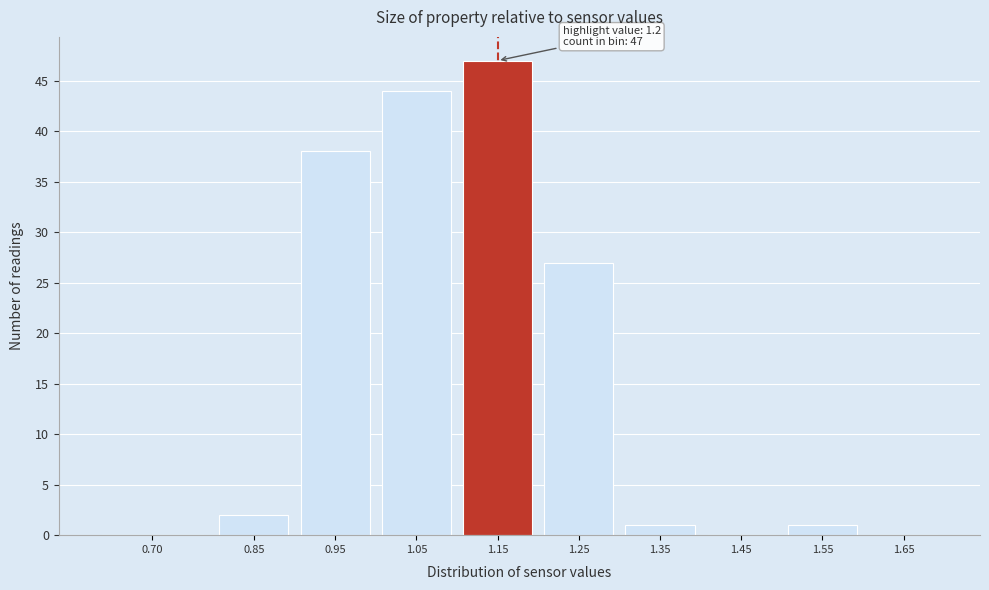

Reading left to right, transcribe all the data shown in this chart.

0.70=0	0.85=2	0.95=38	1.05=44	1.15=47	1.25=27	1.35=1	1.45=0	1.55=1	1.65=0